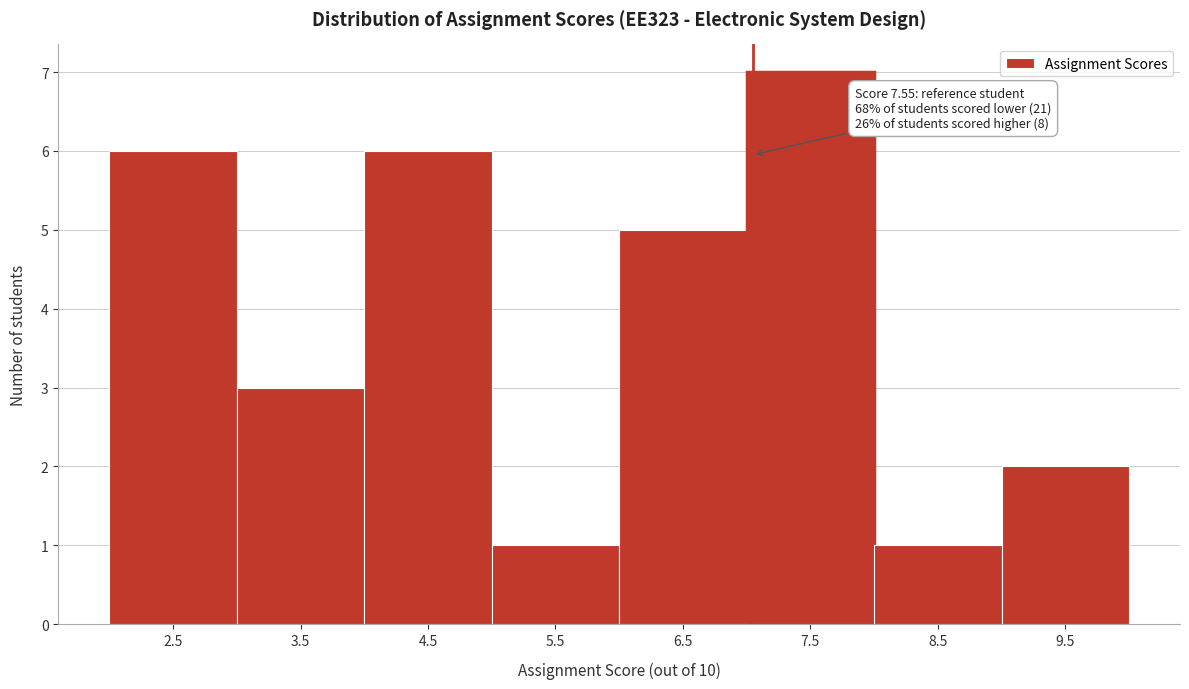

Reading right to left, what are all the values shown in this chart?

2	1	7	5	1	6	3	6